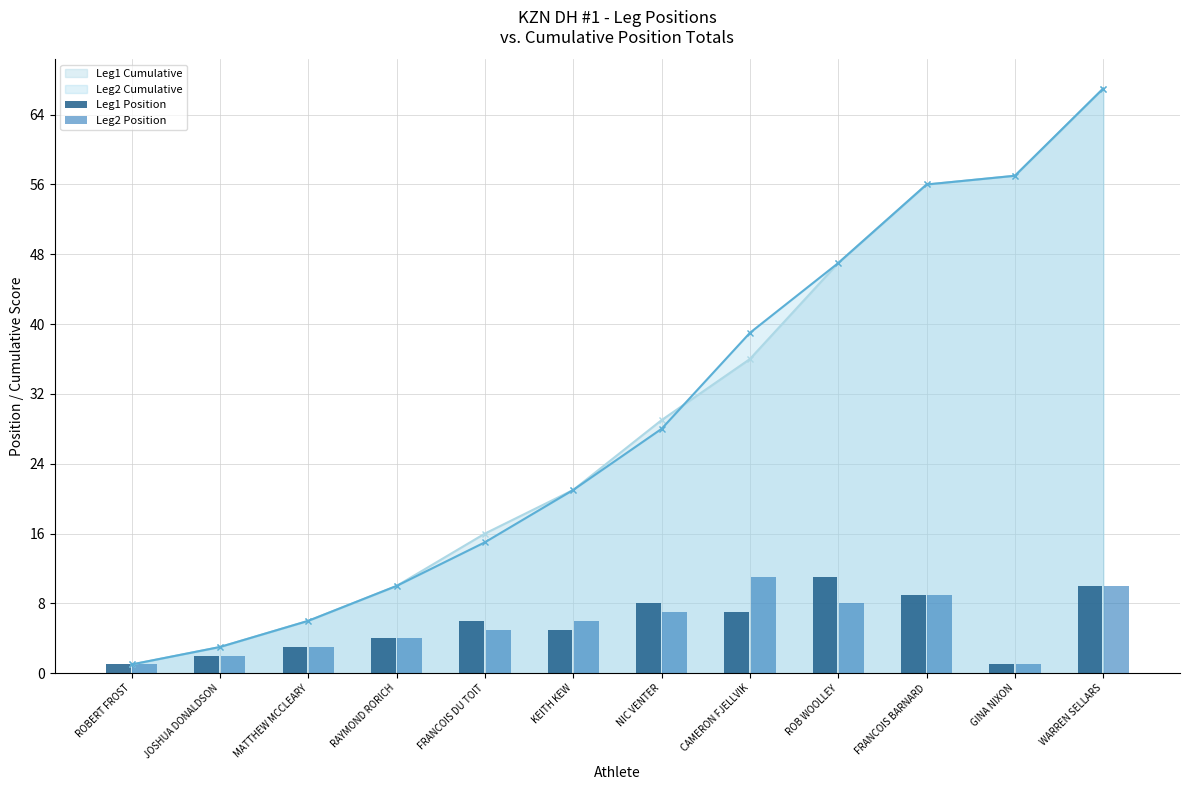

Where is Leg1 Position nearest to the value 6?

FRANCOIS DU TOIT